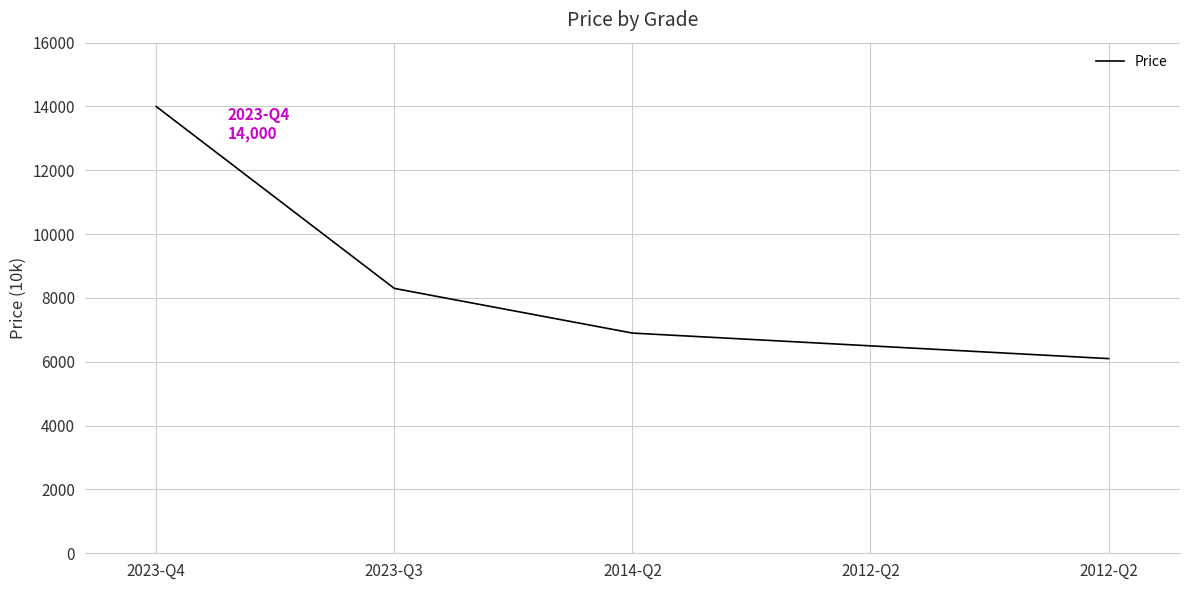

Which category has the highest value across all series?

2023-Q4